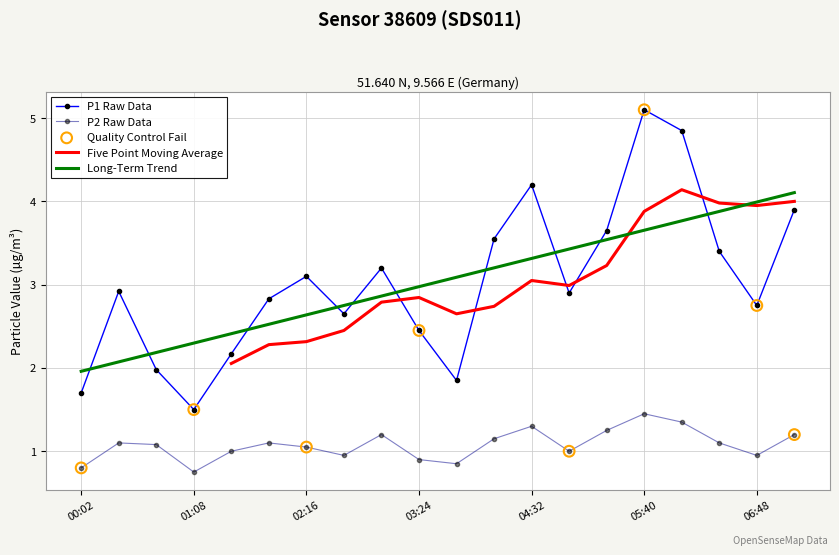

Which series has the largest Y range (max minus min)?

P1